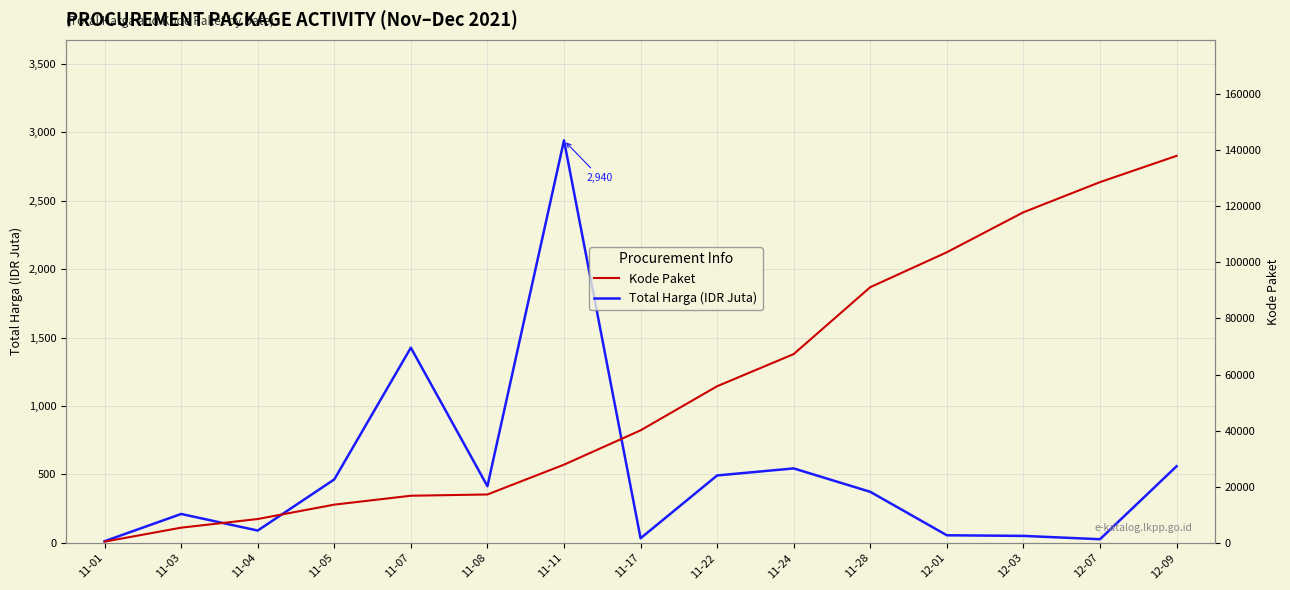

Which label corresponds to the largest value in the chart?

12-09